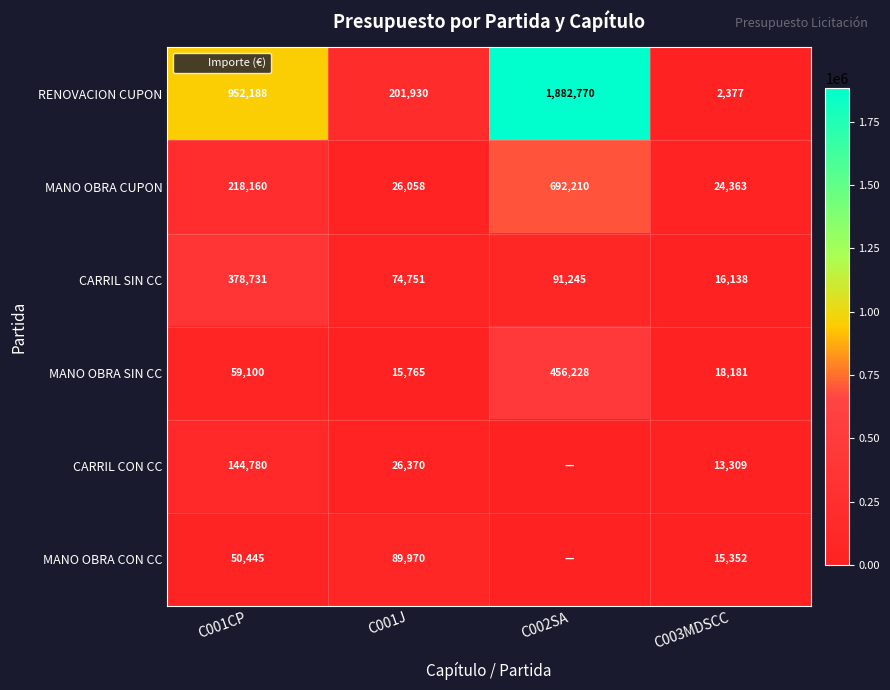

Which has a higher value, C003MDSCC or C001CP?

C001CP